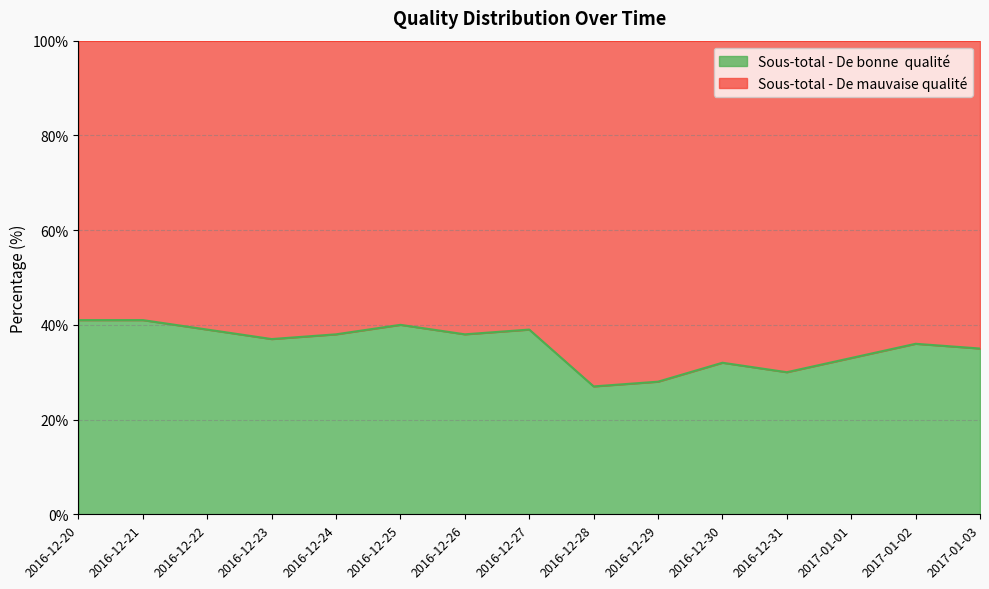

Which has a higher value, 2016-12-22 or 2016-12-20?

2016-12-20